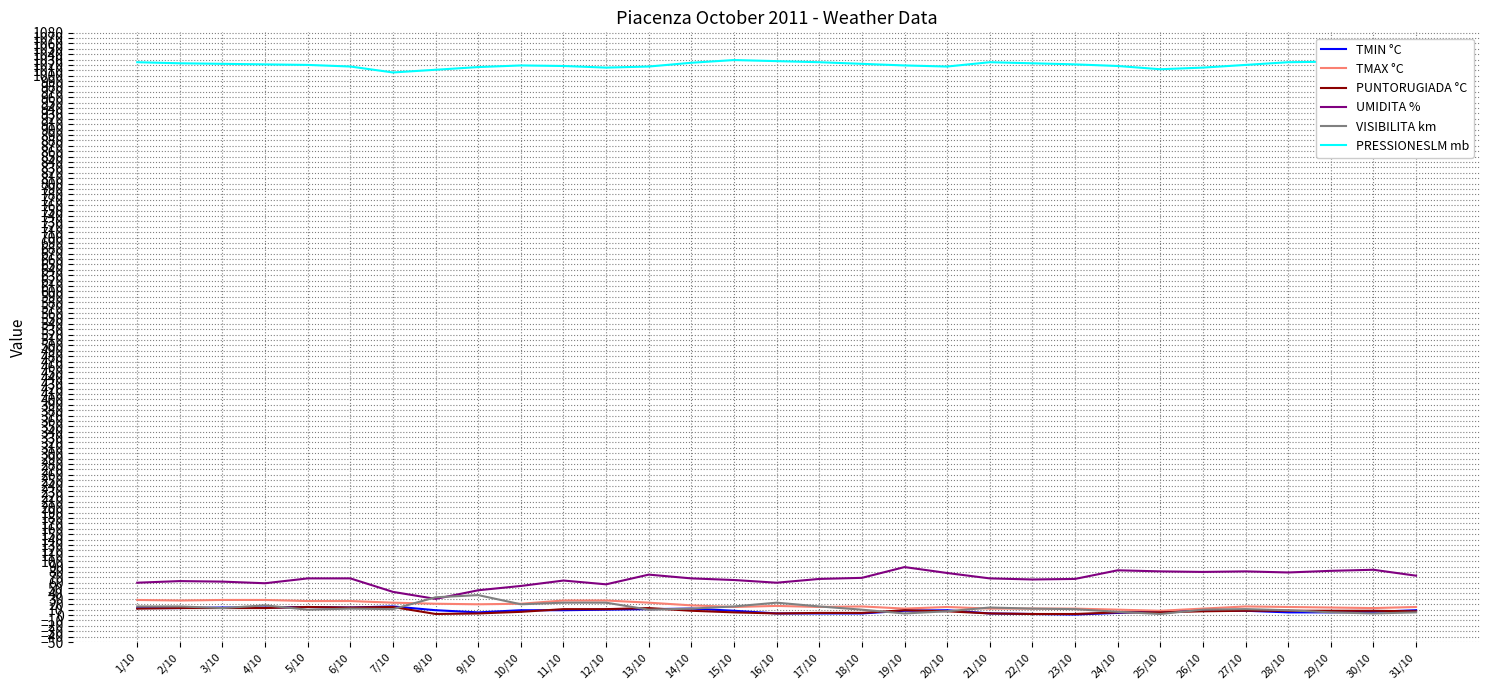

True or false: UMIDITA % and PUNTORUGIADA °C intersect in this chart.

False